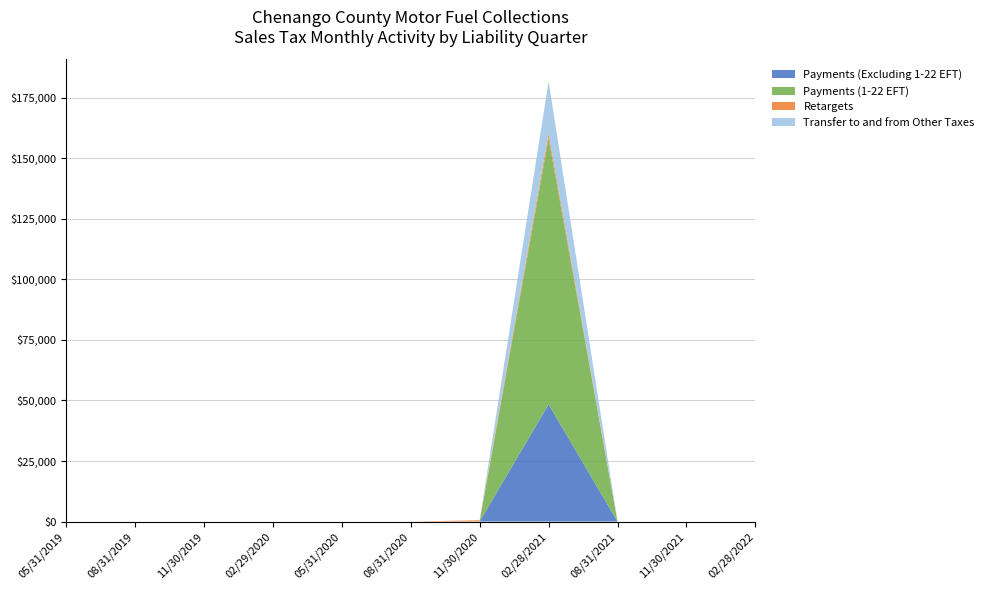

Reading left to right, list all the values displayed in this chart.

Payments (Excluding 1-22 EFT): 0.0	0.0	0.0	0.0	0.0	0.5	36.2	48390.3	0.0	0.0	0.0
Payments (1-22 EFT): 0.0	0.0	0.0	0.0	0.0	0.0	0.0	109881.3	0.0	0.0	0.0
Retargets: 0.0	0.0	0.0	0.0	0.0	0.0	-519.3	1964.0	0.0	0.0	0.0
Transfer to and from Other Taxes: 0.0	0.0	0.0	0.0	0.0	0.0	0.0	21522.4	0.0	0.0	0.0